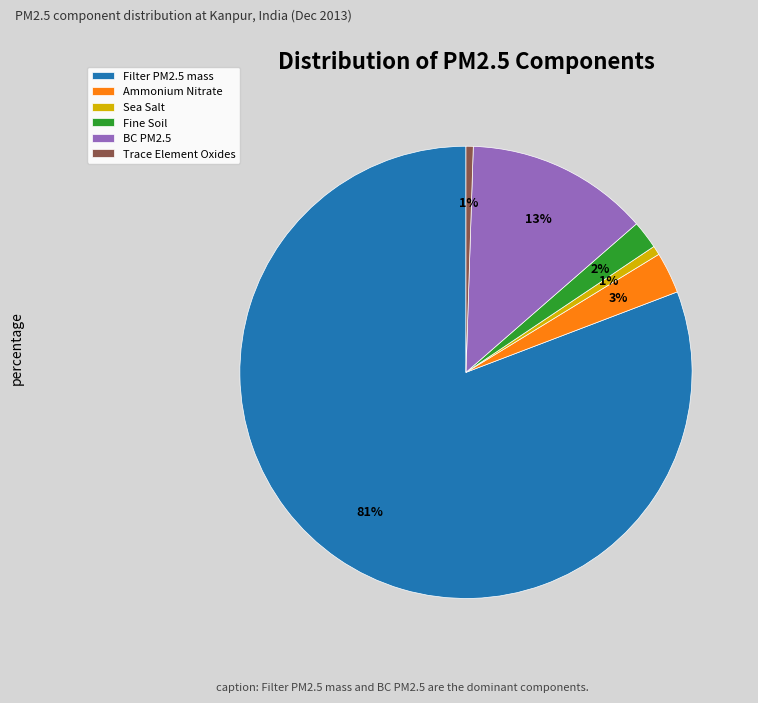

True or false: Filter PM2.5 mass accounts for 81% of the total.

True